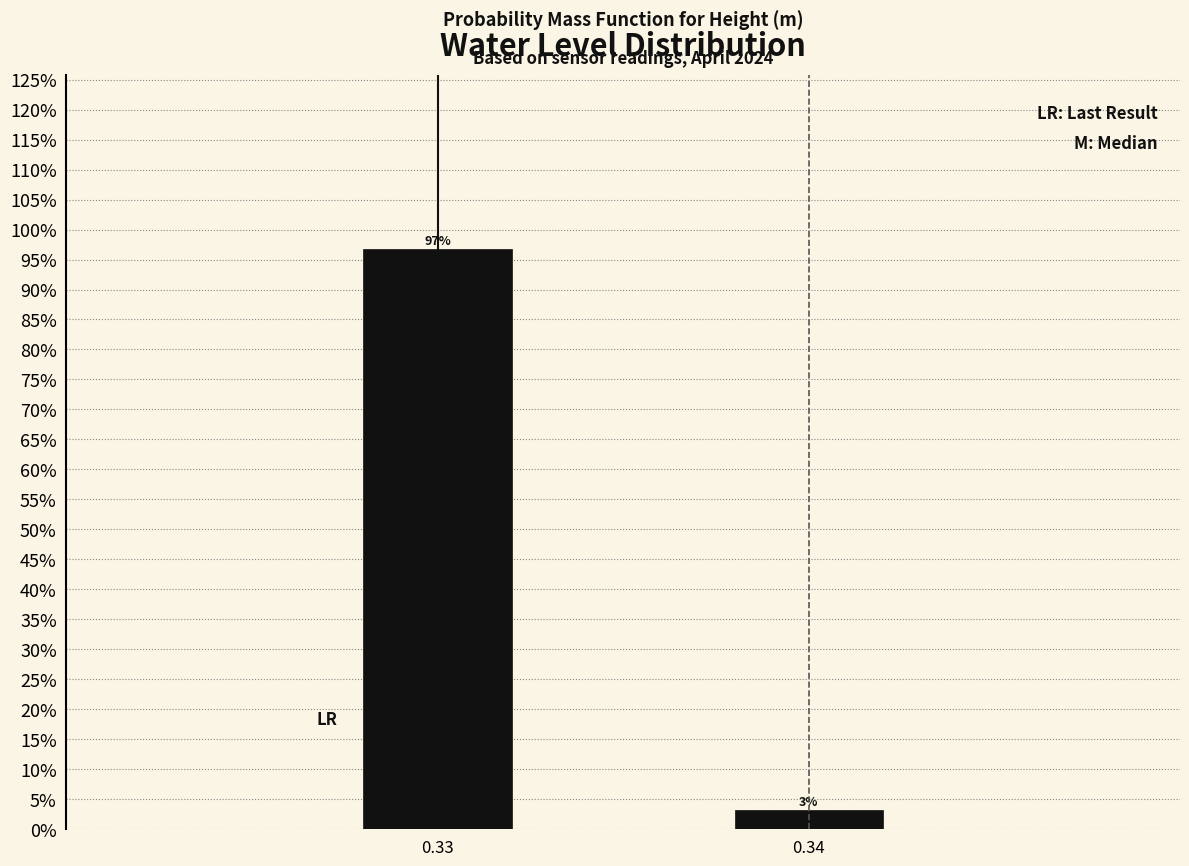

What value does the data have at 0.33?

96.8